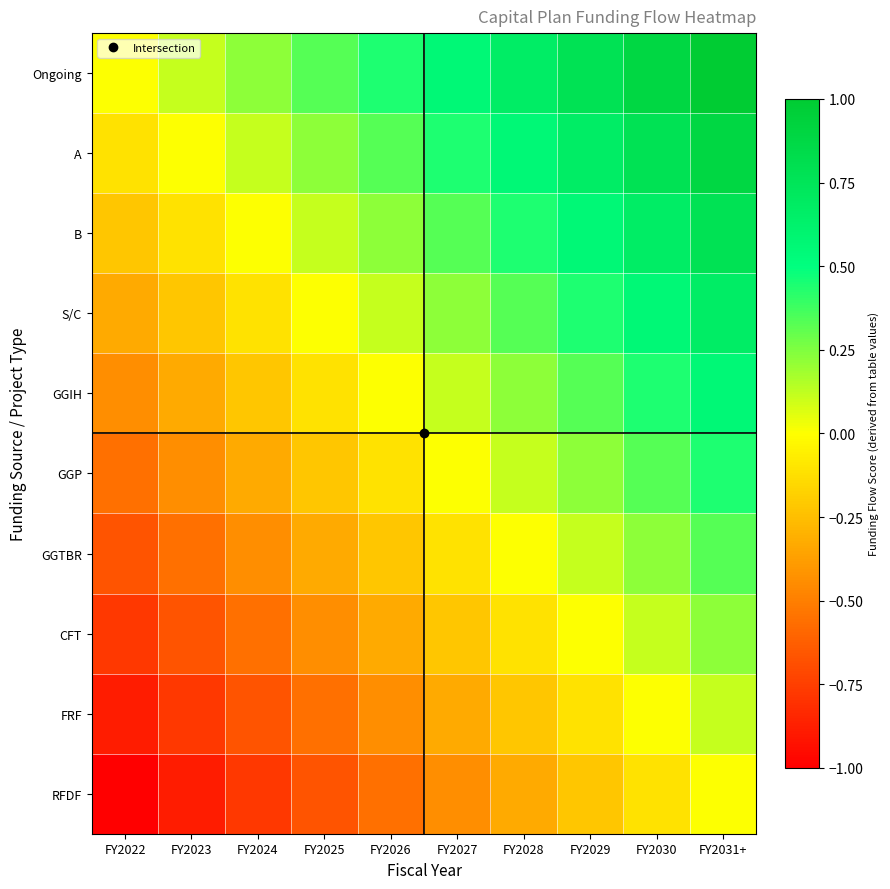

Reading left to right, extract all data points from this chart.

Ongoing: FY2022=0.0	FY2023=0.1	FY2024=0.2	FY2025=0.3	FY2026=0.4	FY2027=0.6	FY2028=0.7	FY2029=0.8	FY2030=0.9	FY2031+=1.0
A: FY2022=-0.1	FY2023=0.0	FY2024=0.1	FY2025=0.2	FY2026=0.3	FY2027=0.4	FY2028=0.6	FY2029=0.7	FY2030=0.8	FY2031+=0.9
B: FY2022=-0.2	FY2023=-0.1	FY2024=0.0	FY2025=0.1	FY2026=0.2	FY2027=0.3	FY2028=0.4	FY2029=0.6	FY2030=0.7	FY2031+=0.8
S/C: FY2022=-0.3	FY2023=-0.2	FY2024=-0.1	FY2025=0.0	FY2026=0.1	FY2027=0.2	FY2028=0.3	FY2029=0.4	FY2030=0.6	FY2031+=0.7
GGIH: FY2022=-0.4	FY2023=-0.3	FY2024=-0.2	FY2025=-0.1	FY2026=0.0	FY2027=0.1	FY2028=0.2	FY2029=0.3	FY2030=0.4	FY2031+=0.6
GGP: FY2022=-0.6	FY2023=-0.4	FY2024=-0.3	FY2025=-0.2	FY2026=-0.1	FY2027=0.0	FY2028=0.1	FY2029=0.2	FY2030=0.3	FY2031+=0.4
GGTBR: FY2022=-0.7	FY2023=-0.6	FY2024=-0.4	FY2025=-0.3	FY2026=-0.2	FY2027=-0.1	FY2028=0.0	FY2029=0.1	FY2030=0.2	FY2031+=0.3
CFT: FY2022=-0.8	FY2023=-0.7	FY2024=-0.6	FY2025=-0.4	FY2026=-0.3	FY2027=-0.2	FY2028=-0.1	FY2029=0.0	FY2030=0.1	FY2031+=0.2
FRF: FY2022=-0.9	FY2023=-0.8	FY2024=-0.7	FY2025=-0.6	FY2026=-0.4	FY2027=-0.3	FY2028=-0.2	FY2029=-0.1	FY2030=0.0	FY2031+=0.1
RFDF: FY2022=-1.0	FY2023=-0.9	FY2024=-0.8	FY2025=-0.7	FY2026=-0.6	FY2027=-0.4	FY2028=-0.3	FY2029=-0.2	FY2030=-0.1	FY2031+=0.0